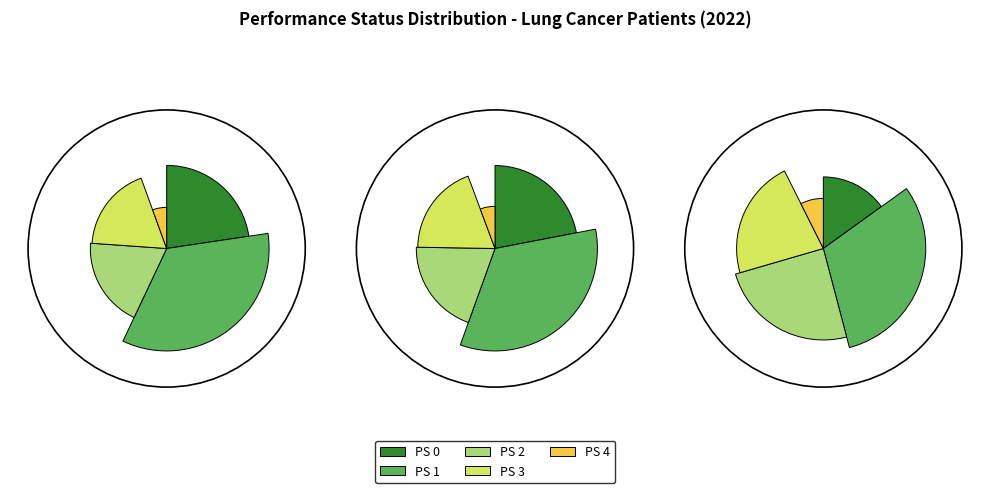

How much of the chart is everything except PS 3?

80.9%